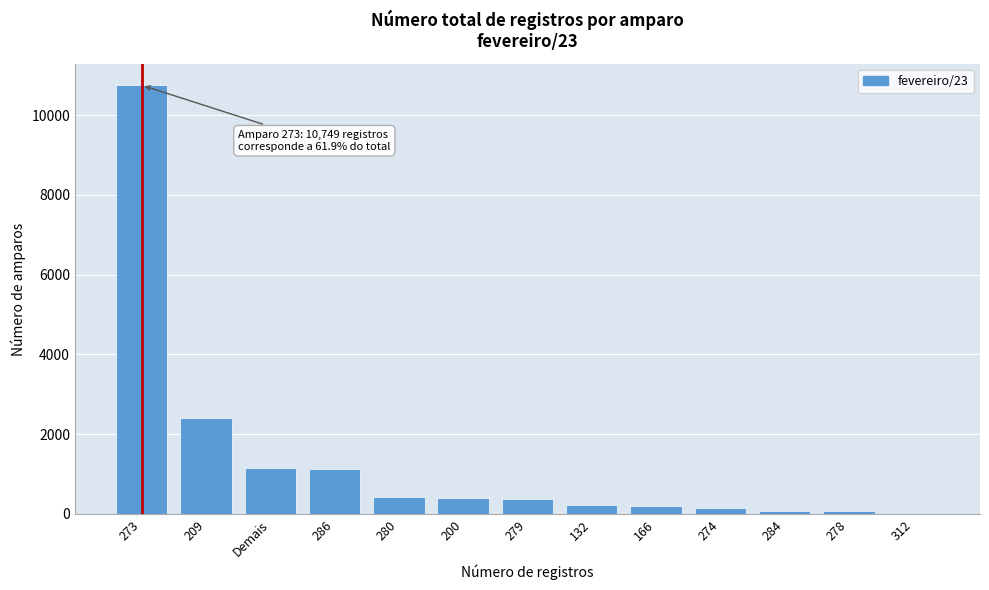

What is the maximum value shown in the chart?

10749